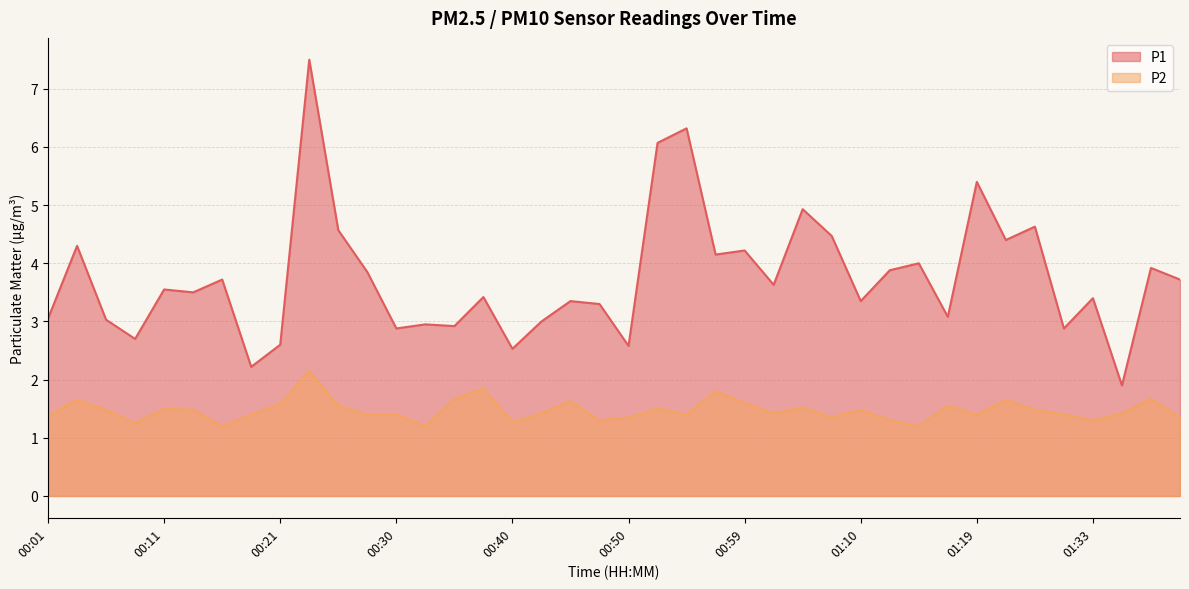

What is the difference between the maximum and minimum values in the P2 series?

0.9